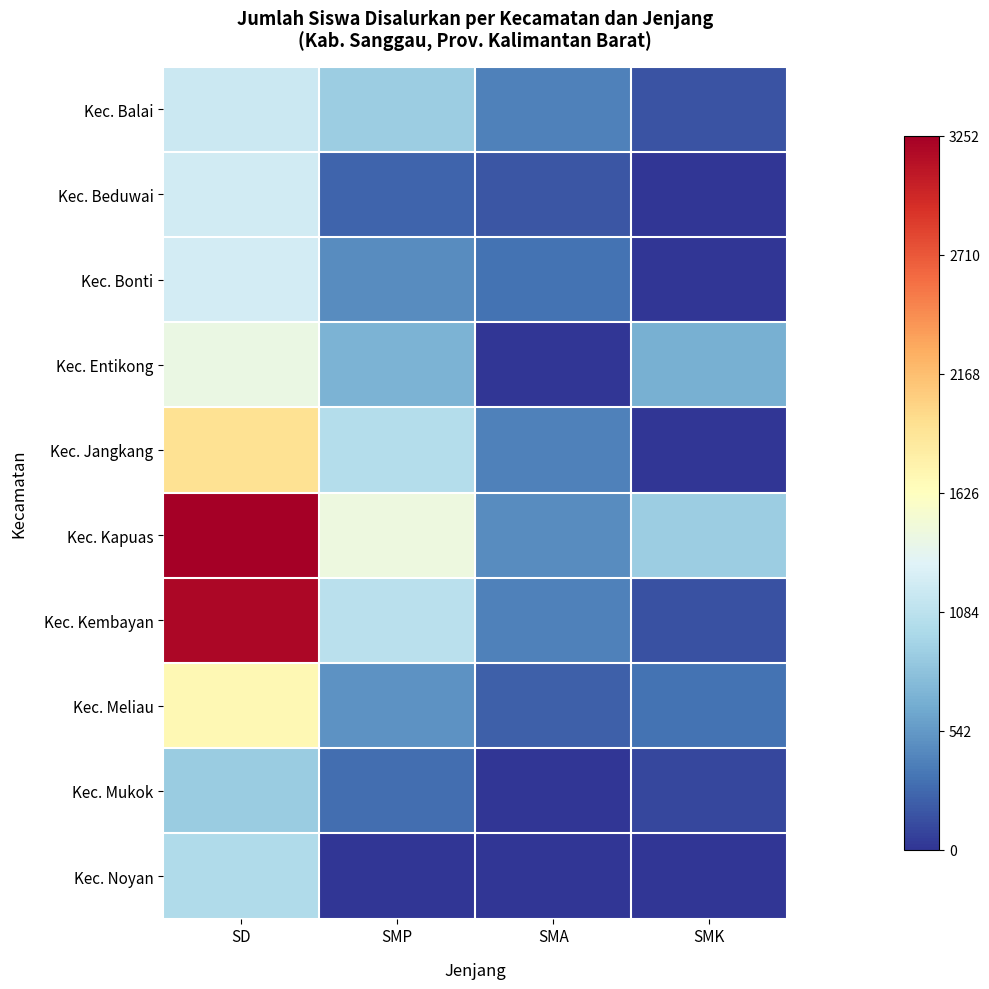

Reading left to right, extract all data points from this chart.

Kec. Balai: SD=1175	SMP=895	SMA=404	SMK=156
Kec. Beduwai: SD=1207	SMP=249	SMA=170	SMK=0
Kec. Bonti: SD=1221	SMP=466	SMA=323	SMK=0
Kec. Entikong: SD=1422	SMP=701	SMA=0	SMK=675
Kec. Jangkang: SD=1926	SMP=1037	SMA=406	SMK=0
Kec. Kapuas: SD=3252	SMP=1445	SMA=469	SMK=898
Kec. Kembayan: SD=3198	SMP=1079	SMA=395	SMK=140
Kec. Meliau: SD=1699	SMP=502	SMA=227	SMK=327
Kec. Mukok: SD=887	SMP=297	SMA=0	SMK=101
Kec. Noyan: SD=1004	SMP=0	SMA=0	SMK=0